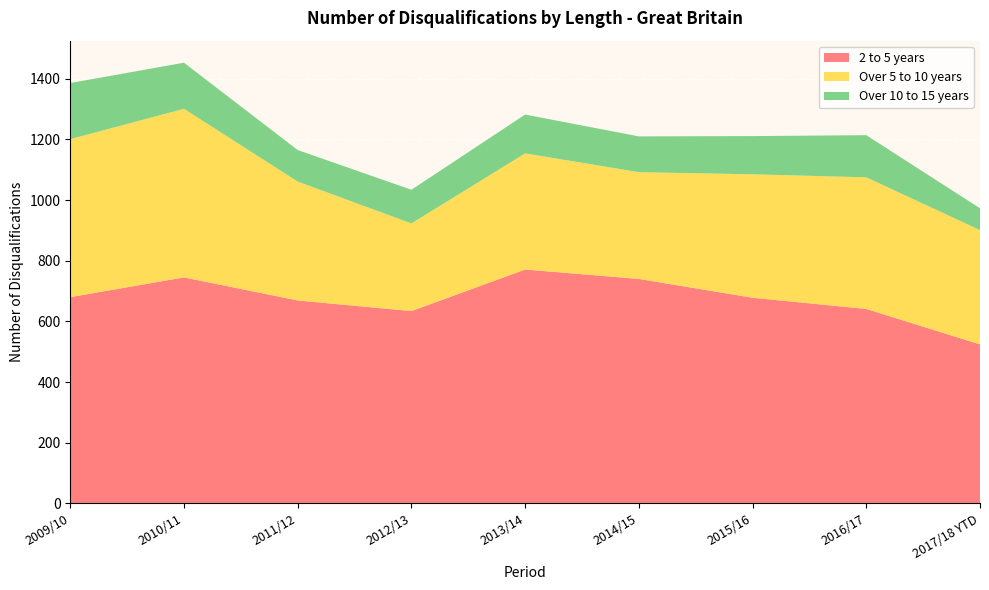

Reading left to right, list all the values displayed in this chart.

2 to 5 years: 680	745	669	634	771	740	678	641	524
Over 5 to 10 years: 521	556	392	289	383	352	407	434	377
Over 10 to 15 years: 185	152	104	111	128	118	126	139	72